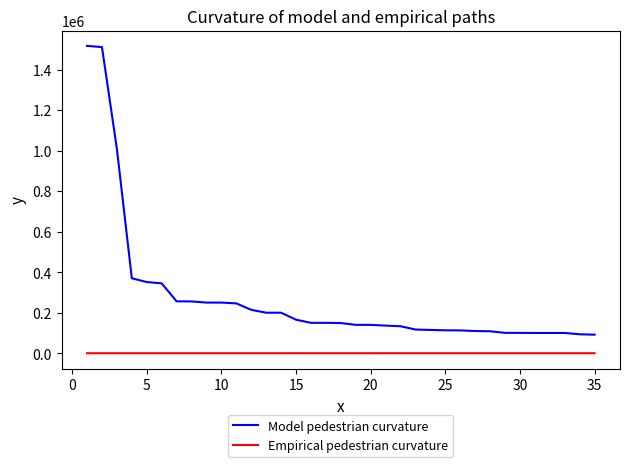

Which series has the widest spread of values?

Model pedestrian curvature